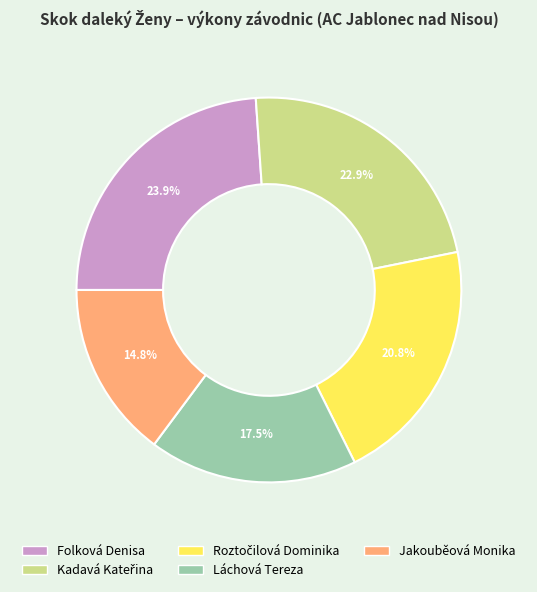

The Folková Denisa slice represents 32% of the pie. True or false?

False